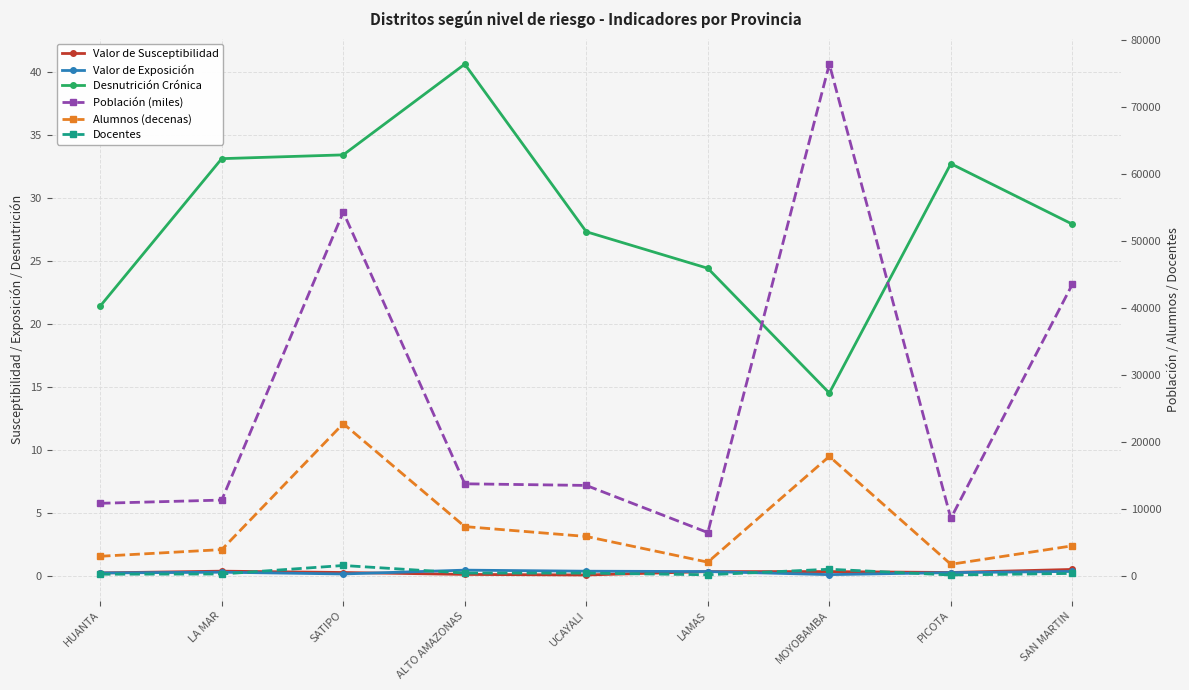

List the series in order of their peak value, highest first.

Población (miles), Alumnos (decenas), Docentes, Desnutrición Crónica, Valor de Susceptibilidad, Valor de Exposición